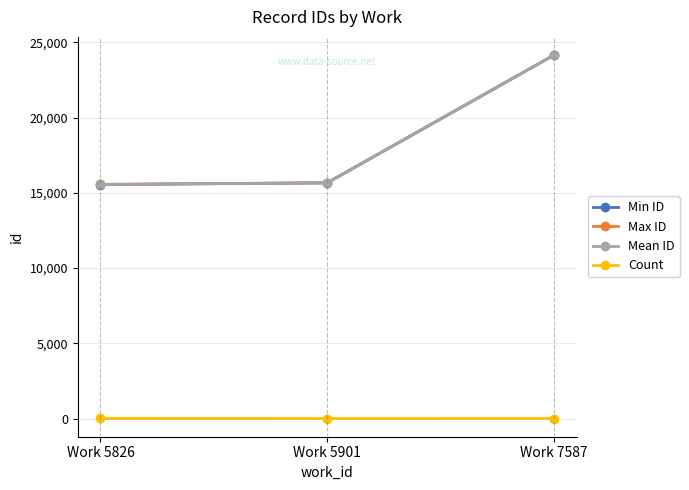

At how many categories does at least one series exceed 648?

3